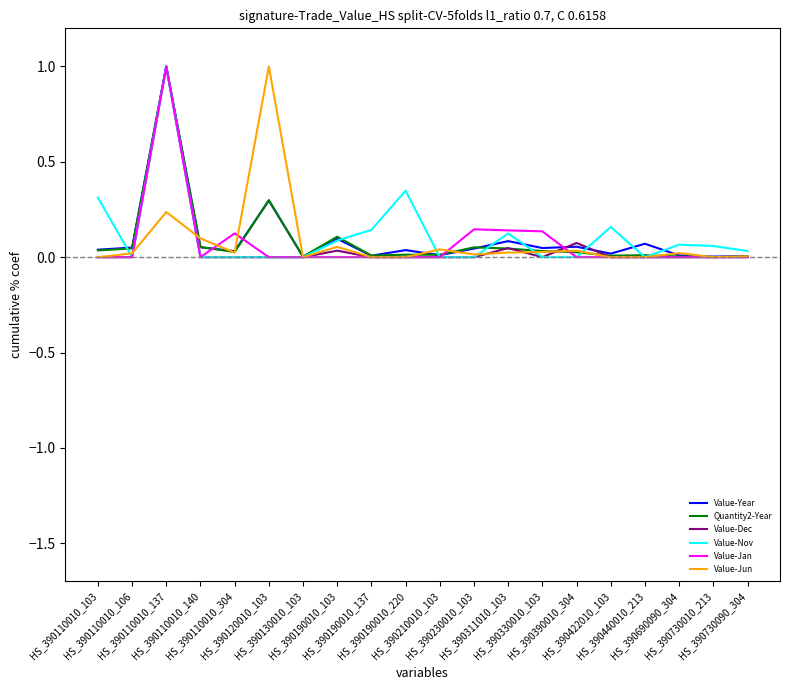

How many lines are shown in the chart?

6